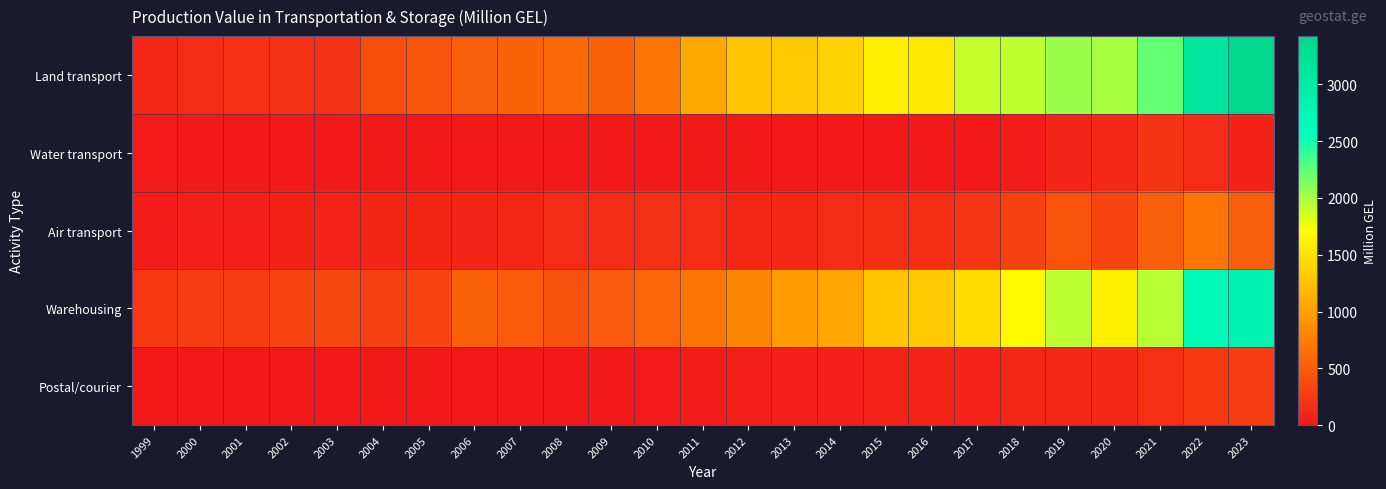

Reading left to right, transcribe all the data shown in this chart.

Land transport: 1999=110.3	2000=134.2	2001=161.2	2002=177.5	2003=178.0	2004=395.9	2005=446.3	2006=521.4	2007=562.9	2008=599.2	2009=548.0	2010=679.5	2011=1070.7	2012=1273.6	2013=1314.5	2014=1380.7	2015=1601.2	2016=1552.5	2017=1915.0	2018=1928.2	2019=2049.4	2020=2003.3	2021=2240.0	2022=3119.3	2023=3425.8
Water transport: 1999=16.0	2000=5.7	2001=1.4	2002=1.7	2003=1.7	2004=2.1	2005=2.0	2006=2.1	2007=2.3	2008=0.5	2009=1.8	2010=4.0	2011=3.9	2012=5.2	2013=0.0	2014=0.0	2015=0.0	2016=0.0	2017=0.0	2018=22.9	2019=89.4	2020=117.3	2021=205.0	2022=141.2	2023=72.6
Air transport: 1999=30.1	2000=55.7	2001=54.4	2002=73.0	2003=75.8	2004=98.2	2005=97.7	2006=88.8	2007=109.5	2008=142.6	2009=138.7	2010=179.3	2011=139.8	2012=108.2	2013=126.6	2014=137.1	2015=155.8	2016=158.5	2017=212.5	2018=314.3	2019=432.2	2020=333.1	2021=515.7	2022=687.1	2023=521.2
Warehousing: 1999=228.4	2000=265.1	2001=267.6	2002=317.3	2003=353.3	2004=299.5	2005=331.7	2006=527.0	2007=499.0	2008=409.3	2009=483.8	2010=579.5	2011=685.2	2012=816.7	2013=984.4	2014=1053.1	2015=1292.3	2016=1310.7	2017=1452.5	2018=1677.5	2019=1935.1	2020=1602.6	2021=1945.0	2022=2676.3	2023=2801.7
Postal/courier: 1999=4.7	2000=4.6	2001=5.1	2002=5.5	2003=5.3	2004=7.6	2005=7.2	2006=5.7	2007=5.6	2008=6.2	2009=11.5	2010=16.4	2011=28.7	2012=54.9	2013=65.7	2014=63.7	2015=76.4	2016=75.4	2017=81.0	2018=108.1	2019=115.3	2020=119.0	2021=165.1	2022=229.0	2023=269.3